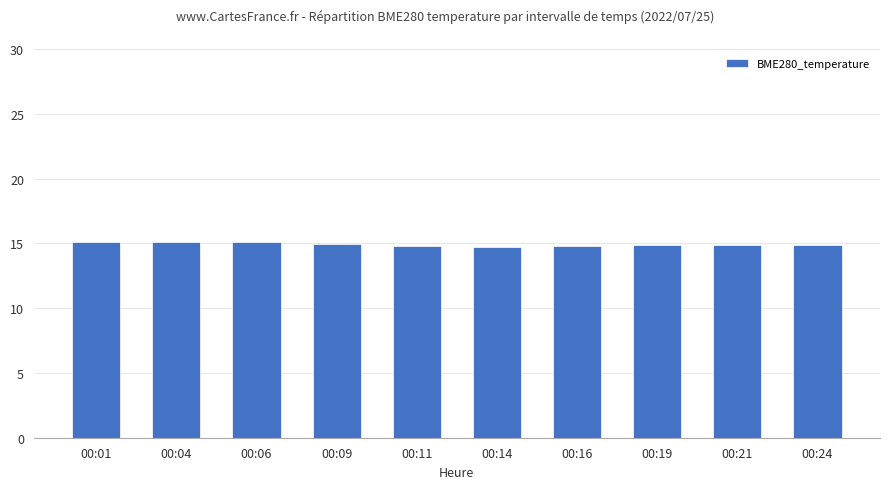

What is the ratio of the value at 00:04 to the value at 00:24?

1.0